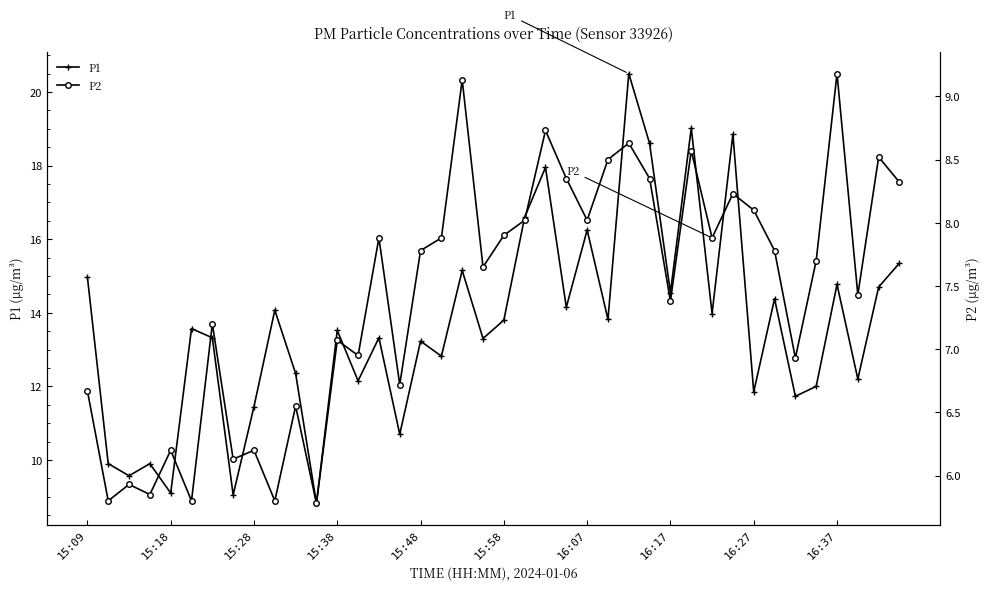

Is the value of P2 at 13 greater than the value of P1 at 35?

No